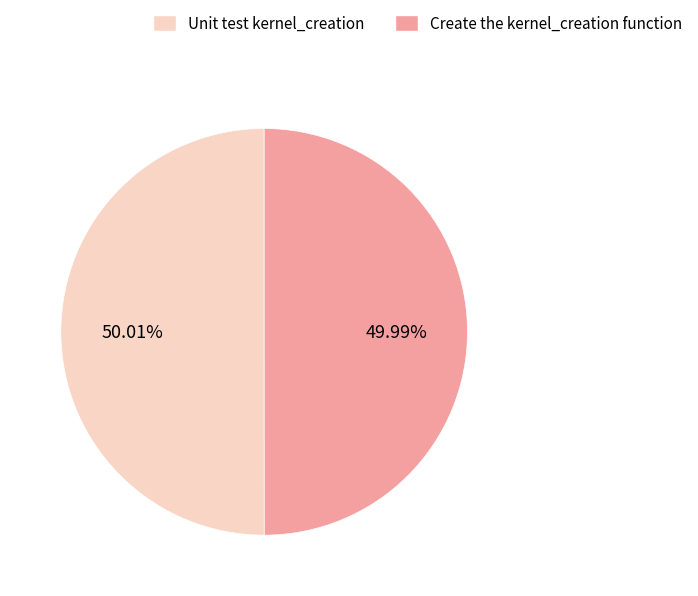

True or false: Create the kernel_creation function accounts for 59% of the total.

False